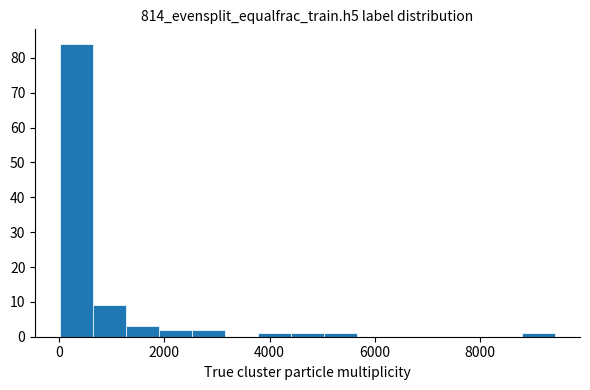

Around what value on the x-axis is the tallest bar? Give the approximate position of its centre, as read against the axis.

400